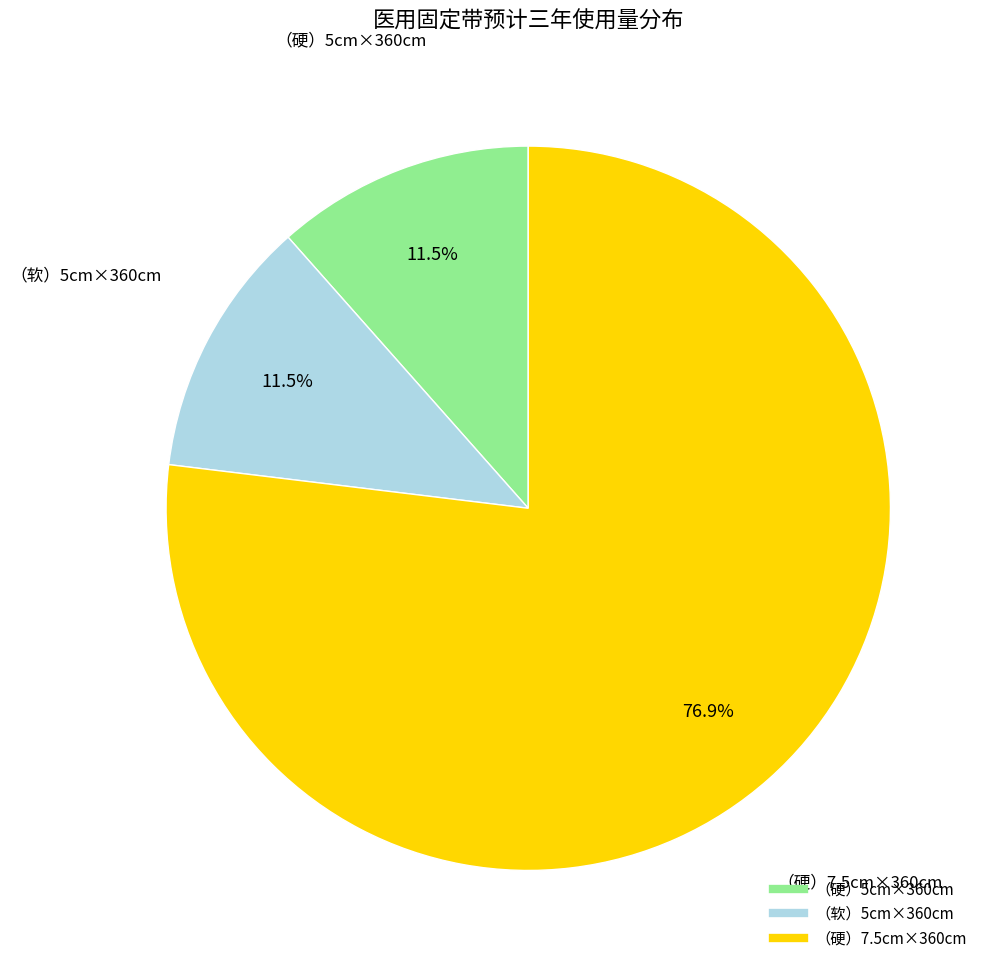

Which category accounts for the majority?

（硬）7.5cm×360cm